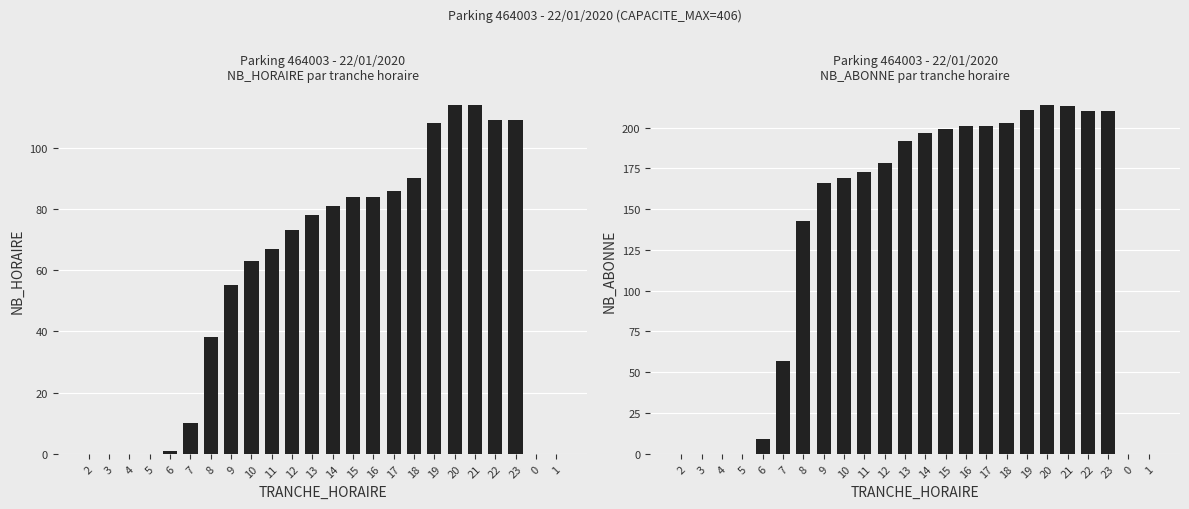

Between 11 and 10, which is larger?

11